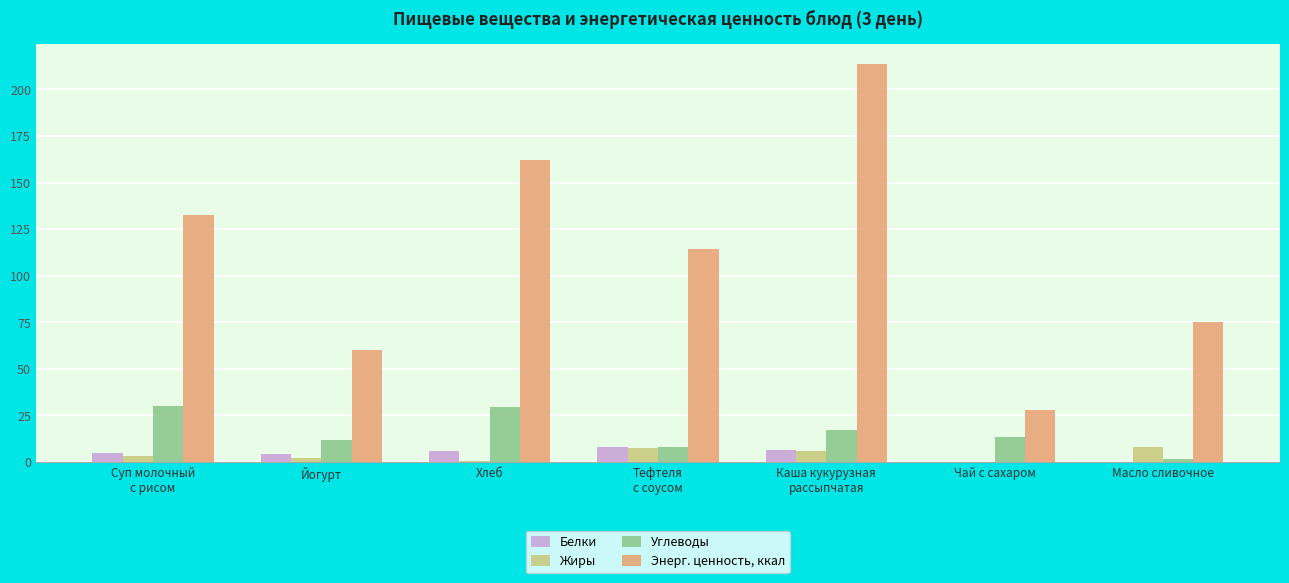

What is the sum of all Углеводы values?

111.3